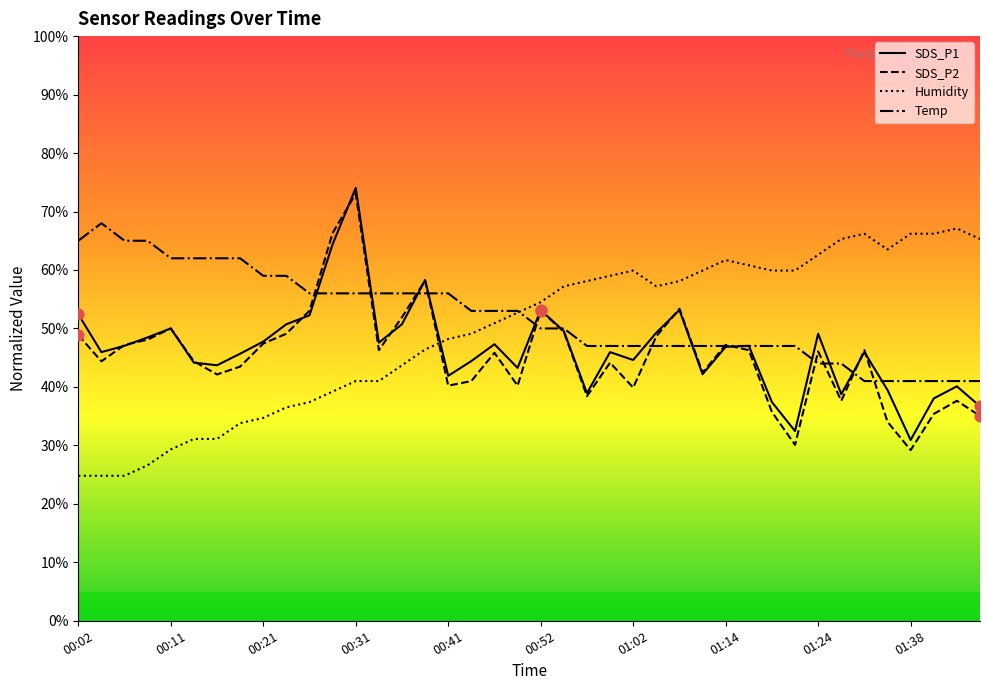

Is the value of Humidity at 00:19 greater than the value of Temp at 00:54?

No